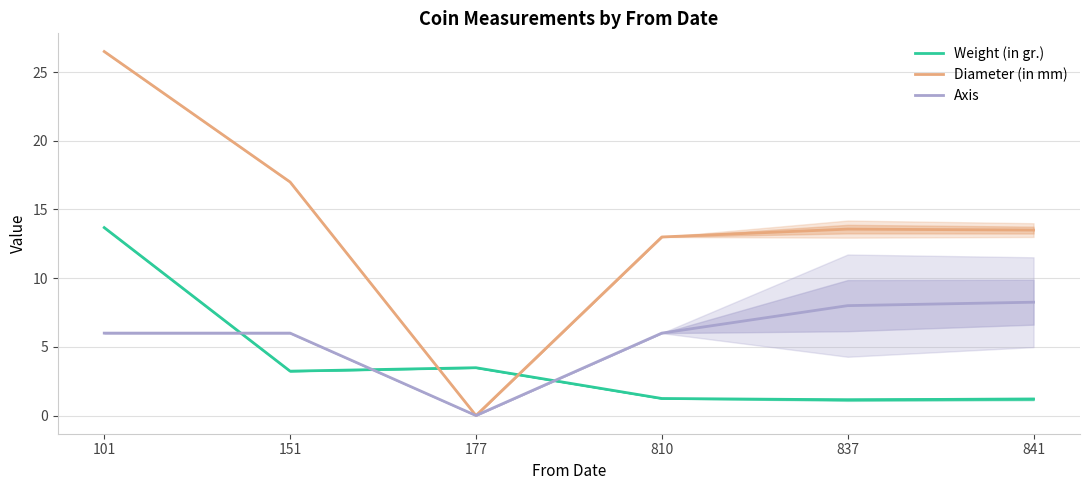

How many lines are shown in the chart?

3